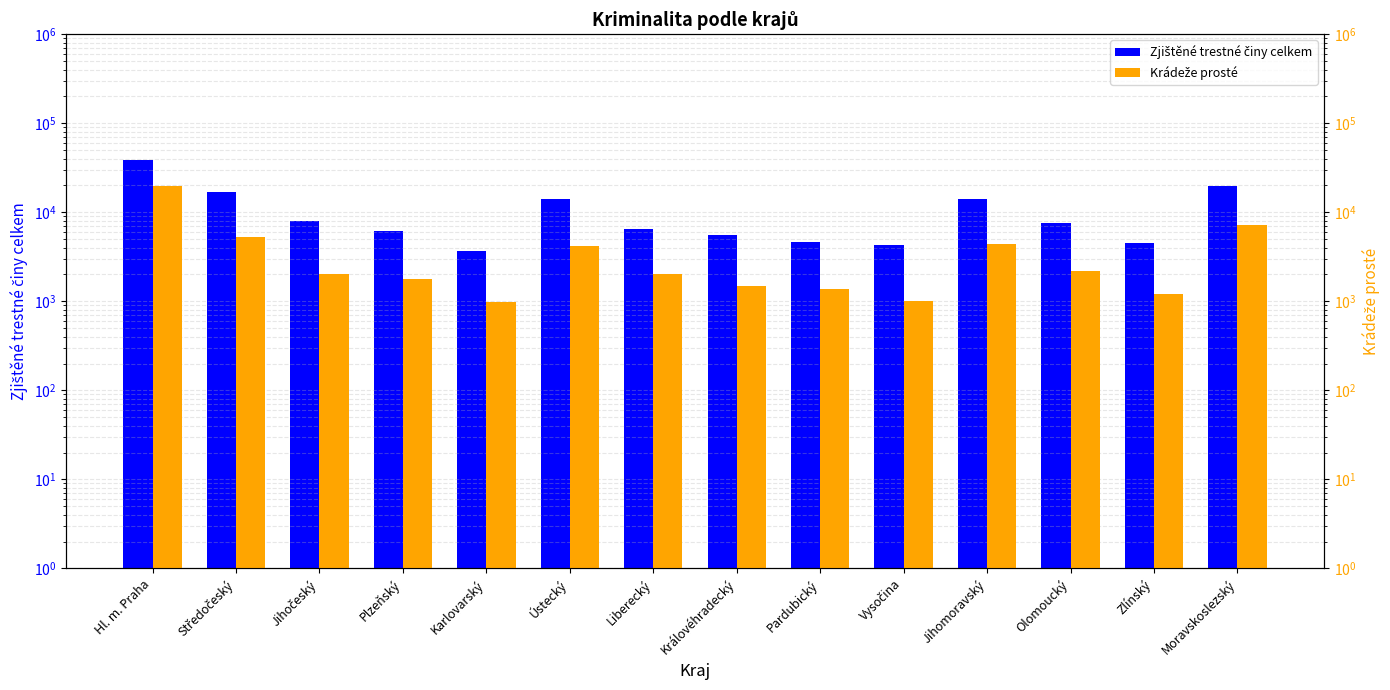

Rank the series at Ústecký from lowest to highest value.

Krádeže prosté, Zjištěné trestné činy celkem